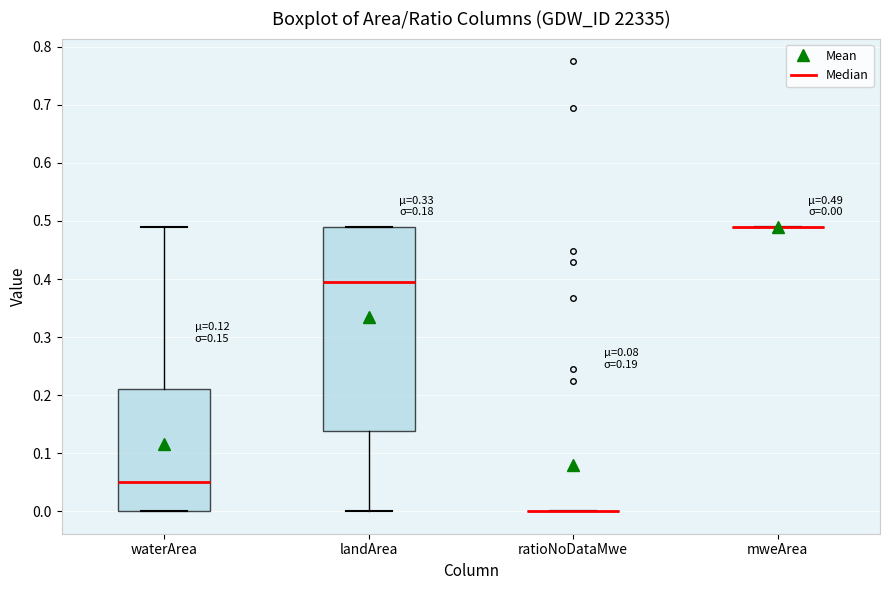

Which box is the tallest, from its lower edge to its upper edge?

landArea